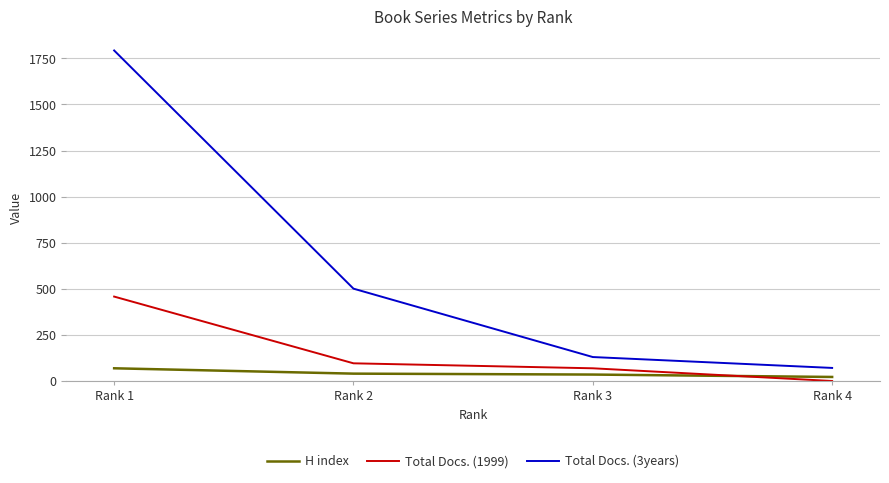

Count the number of data series in this chart.

3